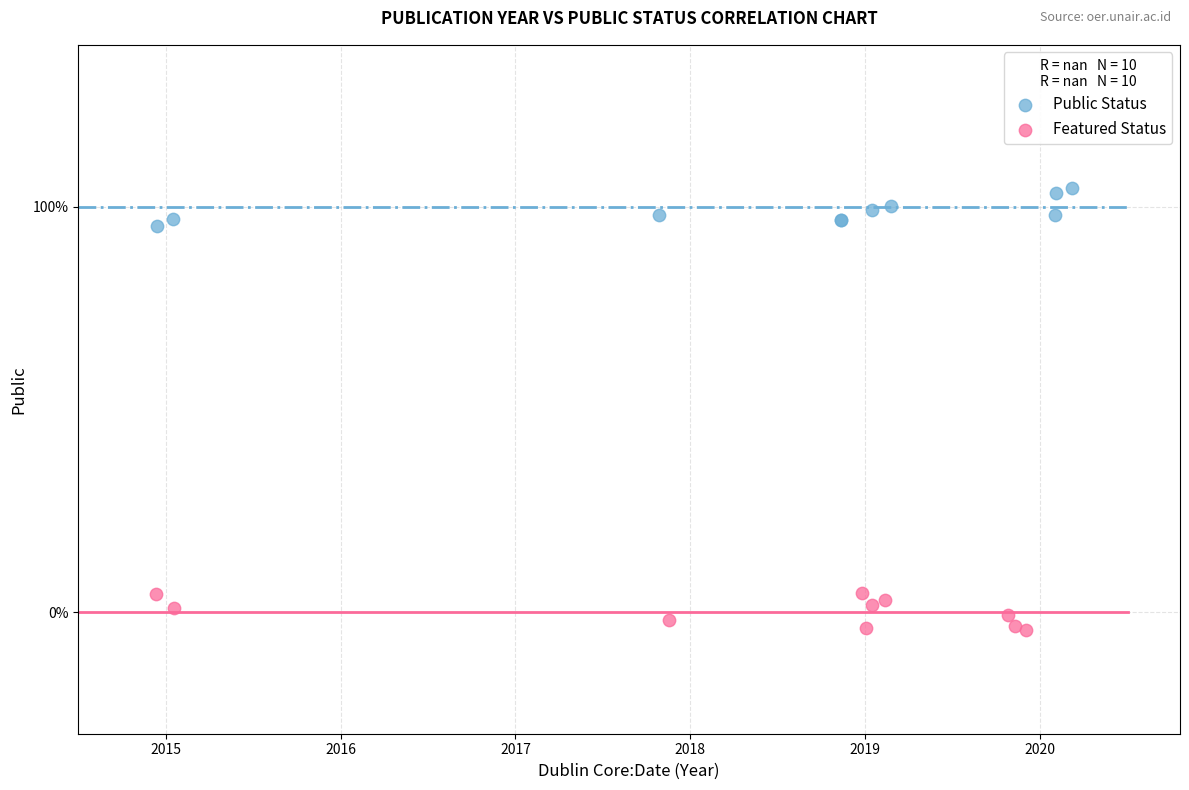

What are all the series names shown in the legend?

Public Status, Featured Status